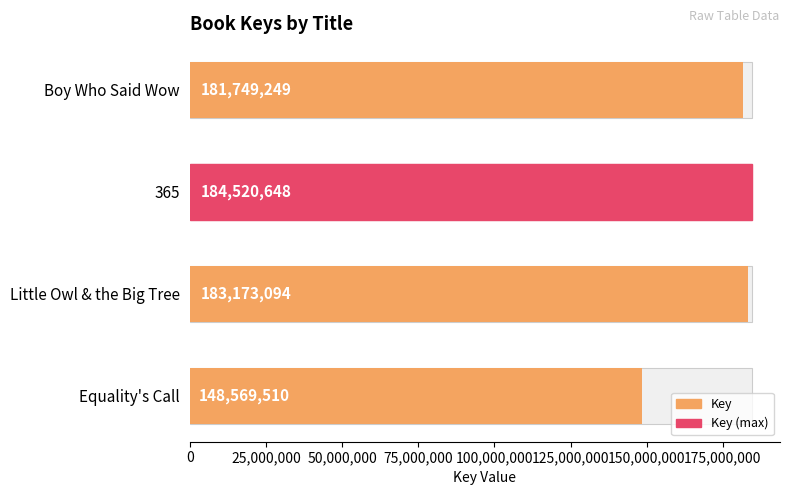

What is the average value?

174503125